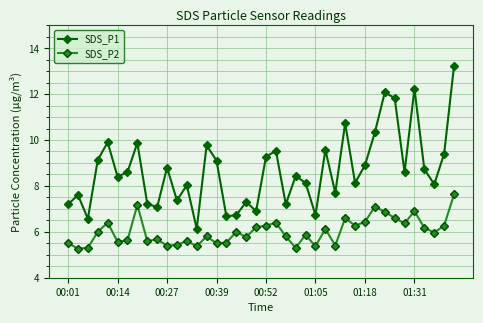

What is the minimum value shown in the chart?

5.3